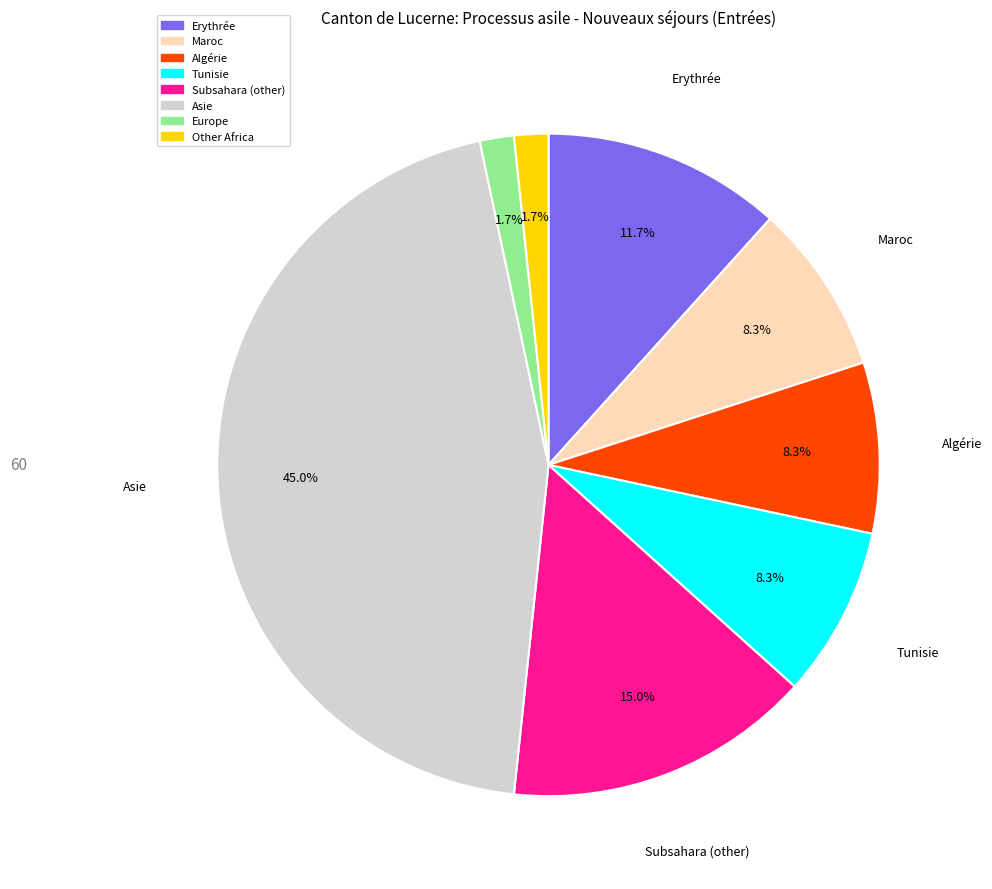

Does any single category account for the majority?

No